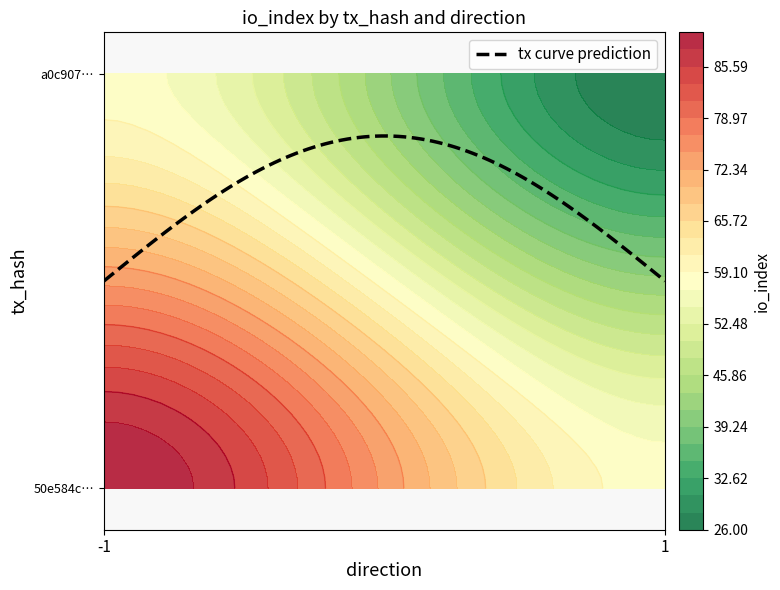

The value of a0c907adfa89d92d56d17e628bfe6ad8436e08… at 1 is 26. True or false?

True